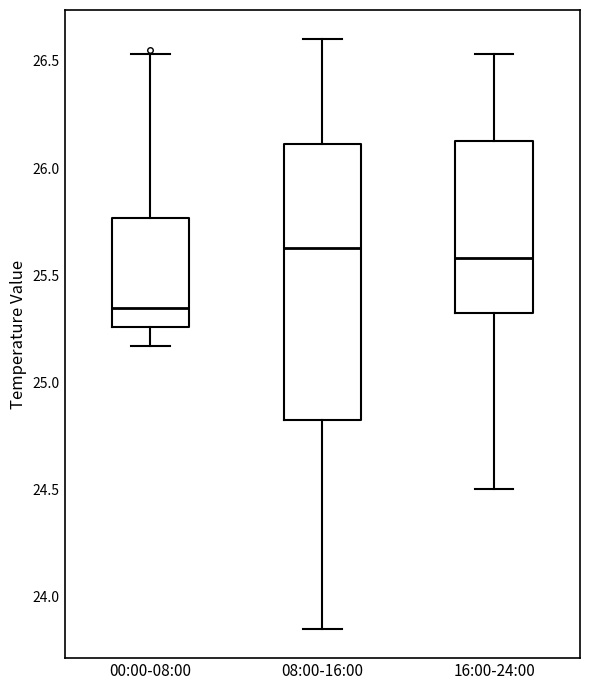

Which box is the tallest, from its lower edge to its upper edge?

08:00-16:00